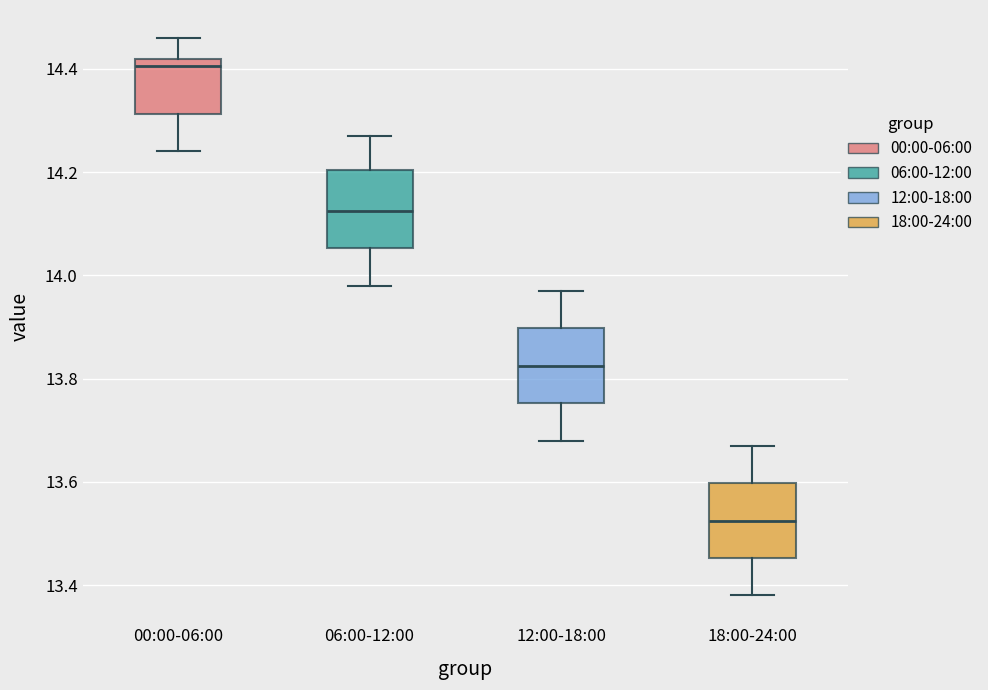

Which box has the lowest median line?

18:00-24:00